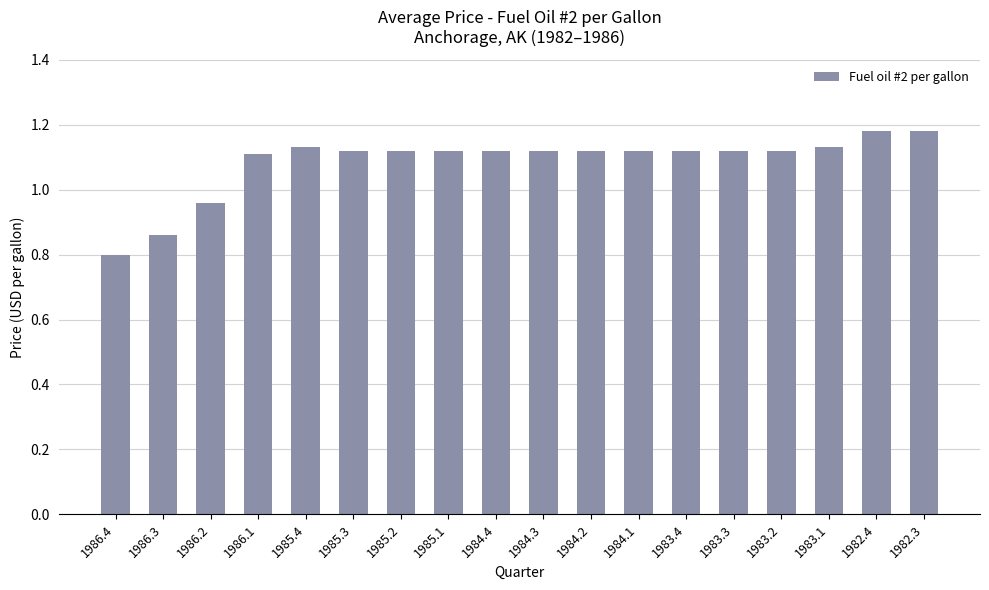

Which label corresponds to the smallest value in the chart?

1986.4